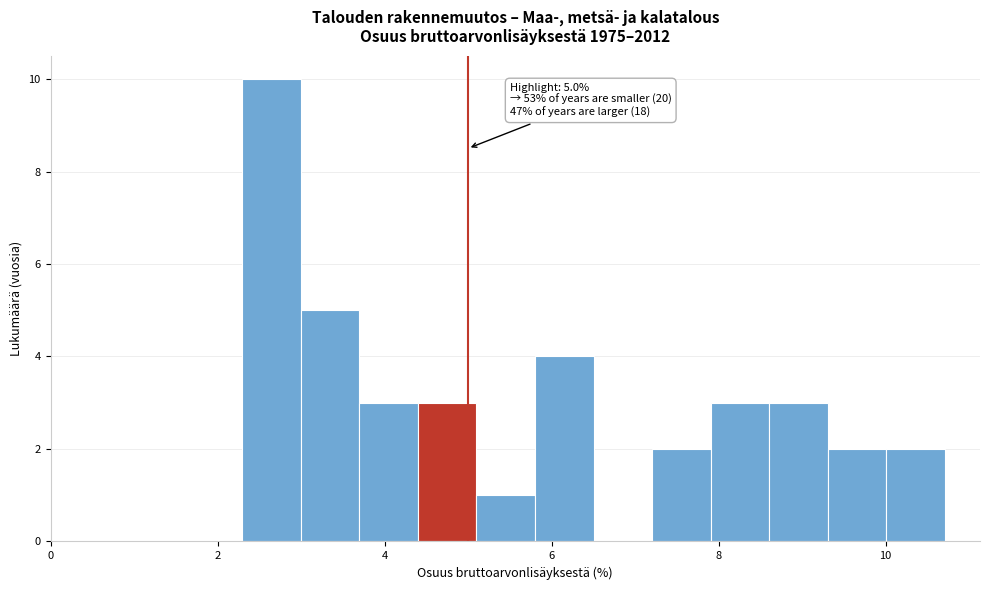

Around what value on the x-axis is the tallest bar? Give the approximate position of its centre, as read against the axis.

2.6